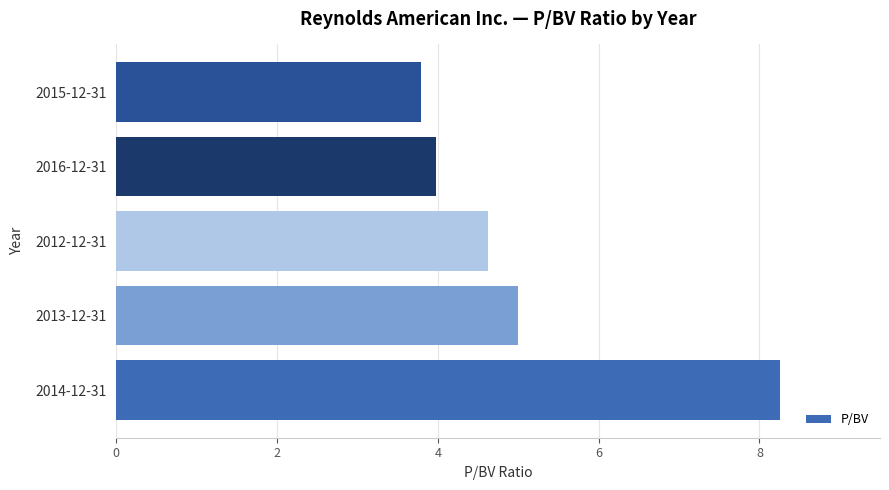

Reading bottom to top, transcribe all the data shown in this chart.

2014-12-31=8.3	2013-12-31=5.0	2012-12-31=4.6	2016-12-31=4.0	2015-12-31=3.8